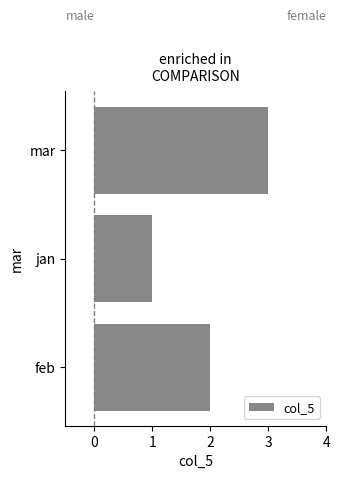

Which category has the highest value across all series?

mar